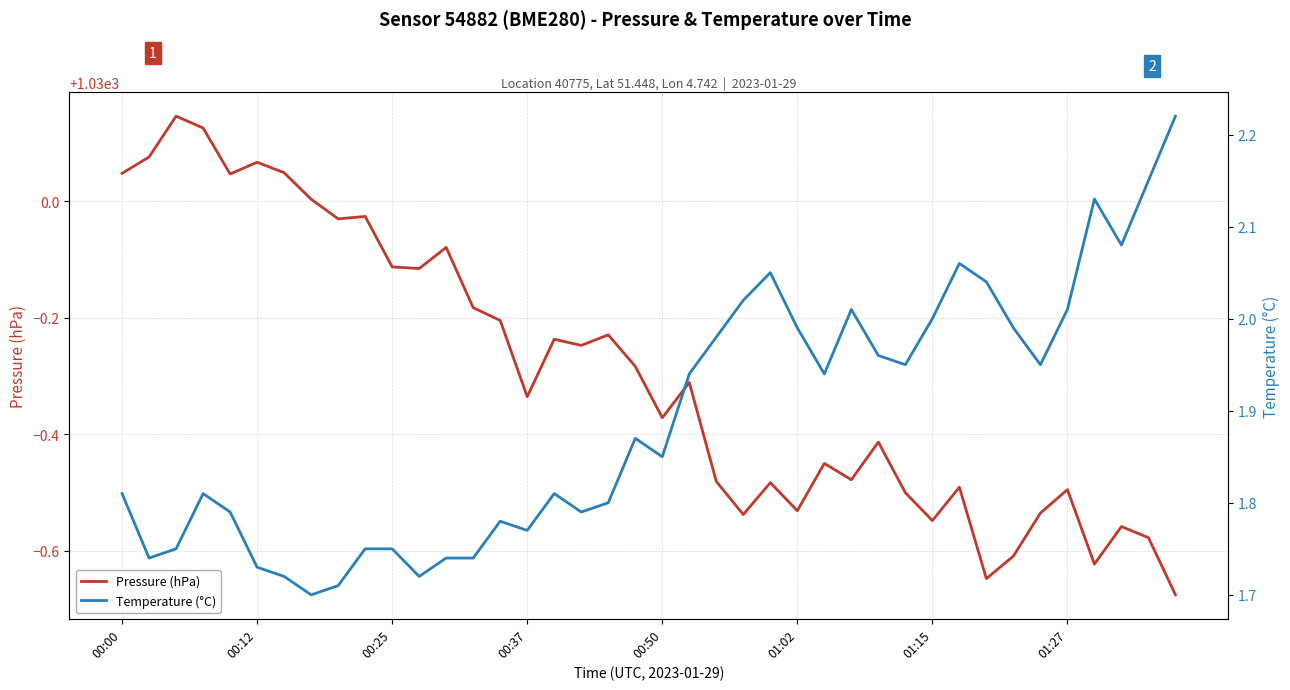

What is the value of the Pressure (hPa) point at the 30th from the left?

1029.5